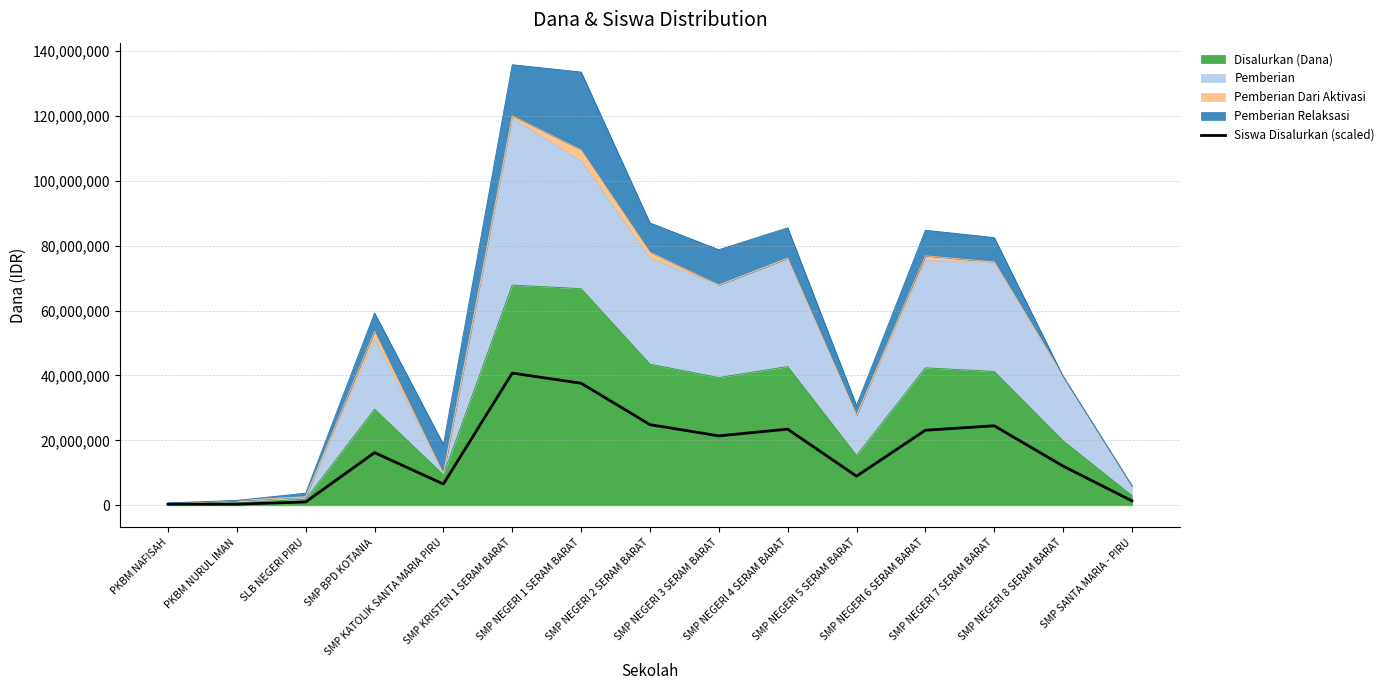

Reading left to right, what are all the values shown in this chart?

345127.1	345127.1	1035381.4	16220974.6	6557415.3	40725000.0	37618855.9	24849152.5	21397881.4	23468644.1	8973305.1	23123516.9	24504025.4	12079449.2	1380508.5